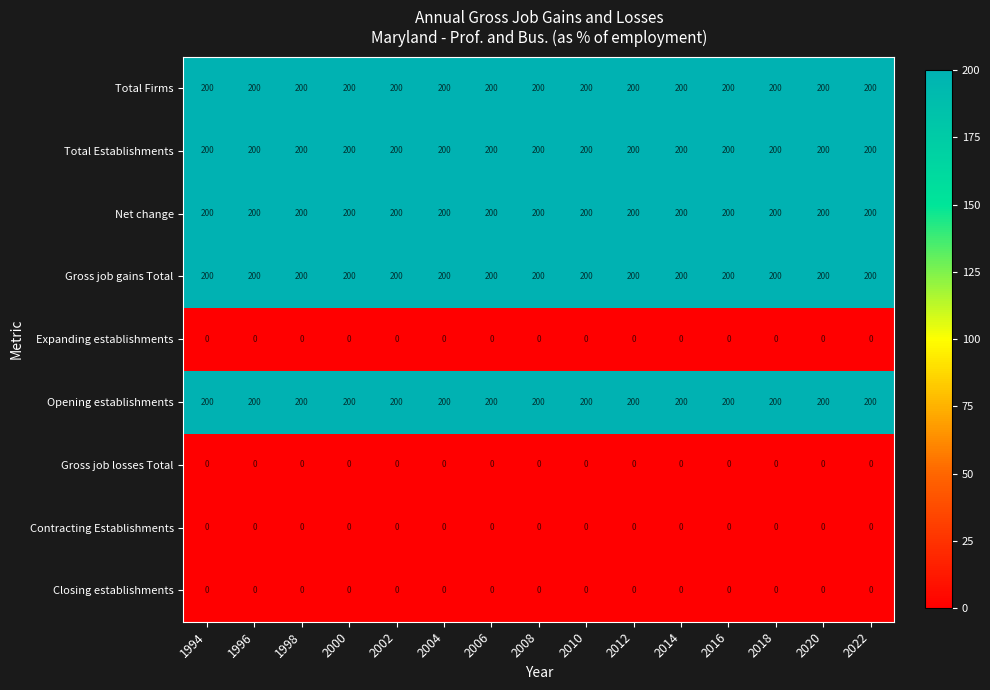

At how many categories does at least one series exceed 104?

15